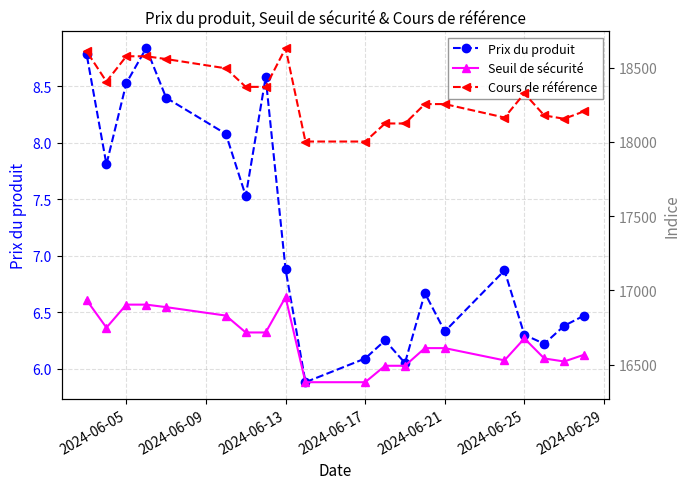

True or false: Prix du produit has a value of 10.5 at 2024-06-13.

False